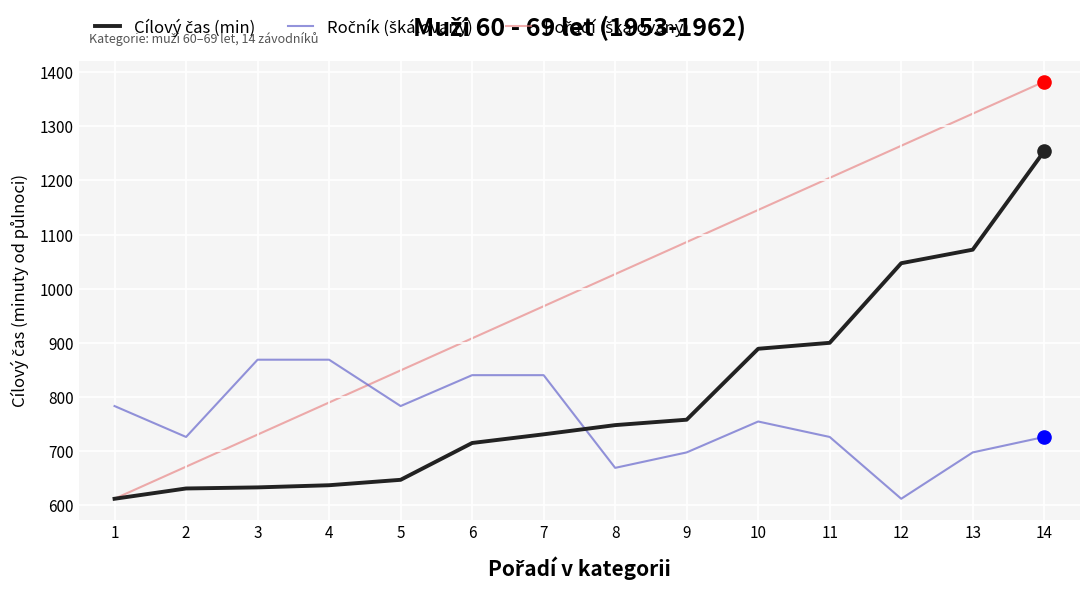

At how many categories does at least one series exceed 812?

12